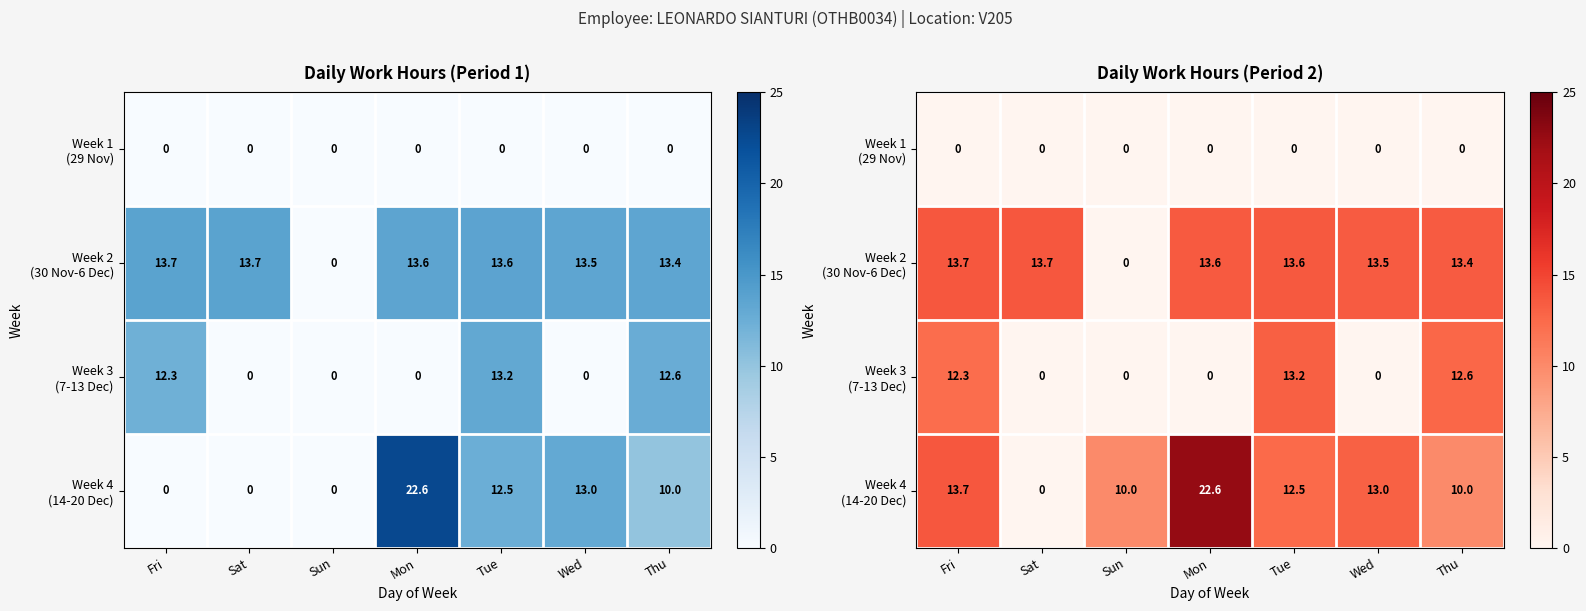

At Tue, list the series in order from largest to smallest.

Week 2 (30 Nov-6 Dec), Week 3 (7-13 Dec), Week 4 (14-20 Dec), Week 1 (29 Nov)